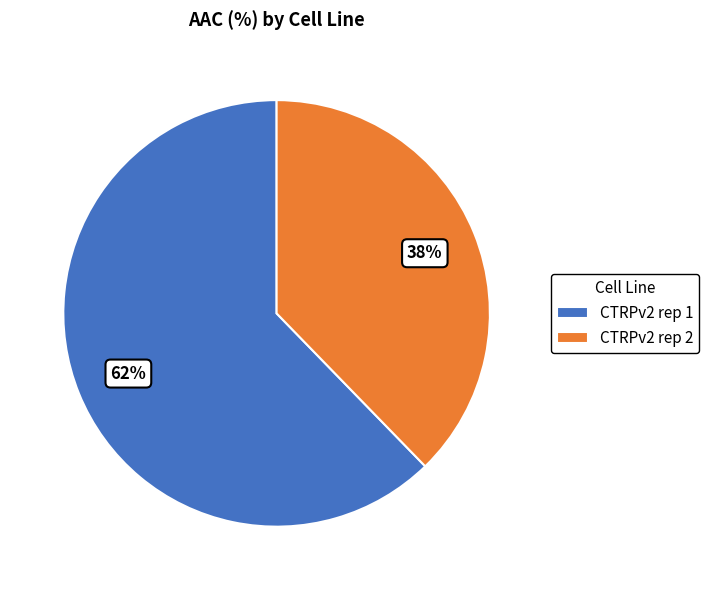

Which slice represents more than half of the pie?

CTRPv2 rep 1